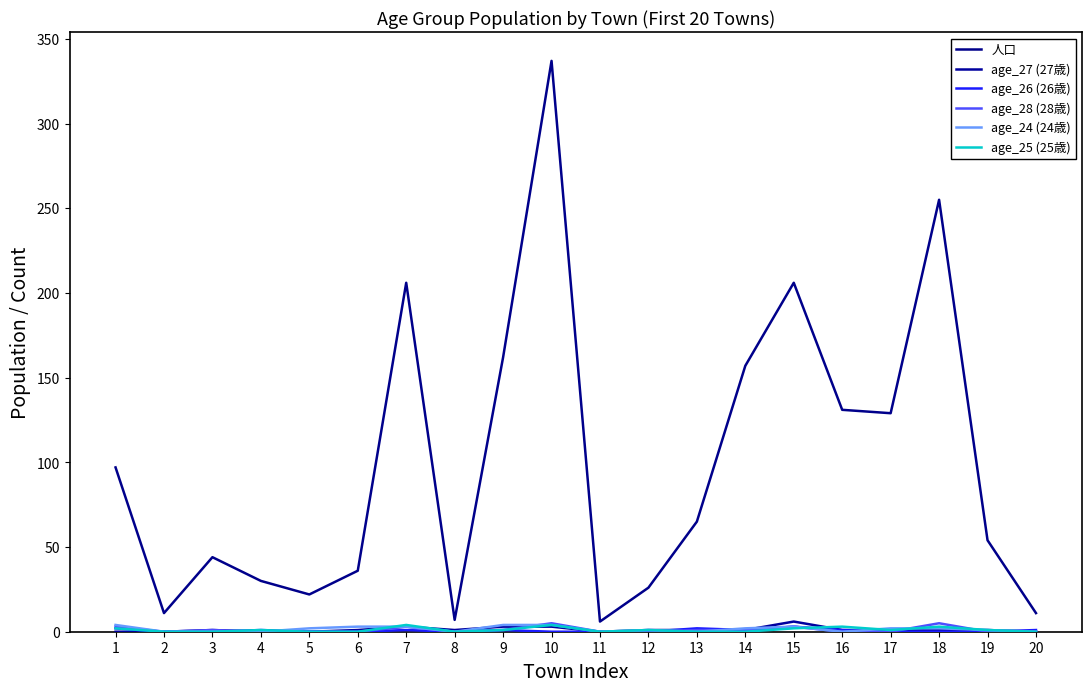

Between 7 and 19, which series saw the biggest shift?

人口